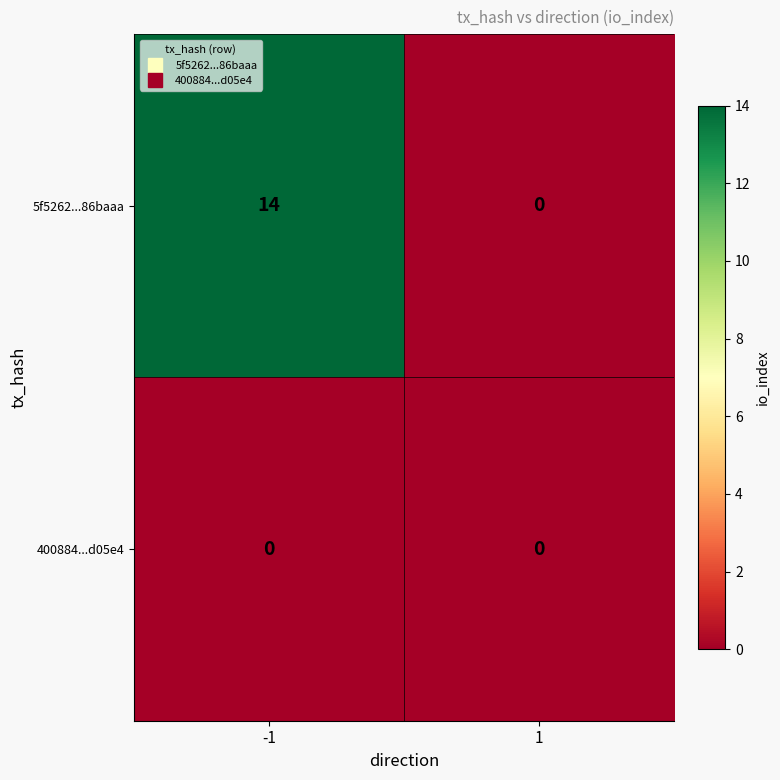

Which series has the largest total across all categories?

5f5262...86baaa